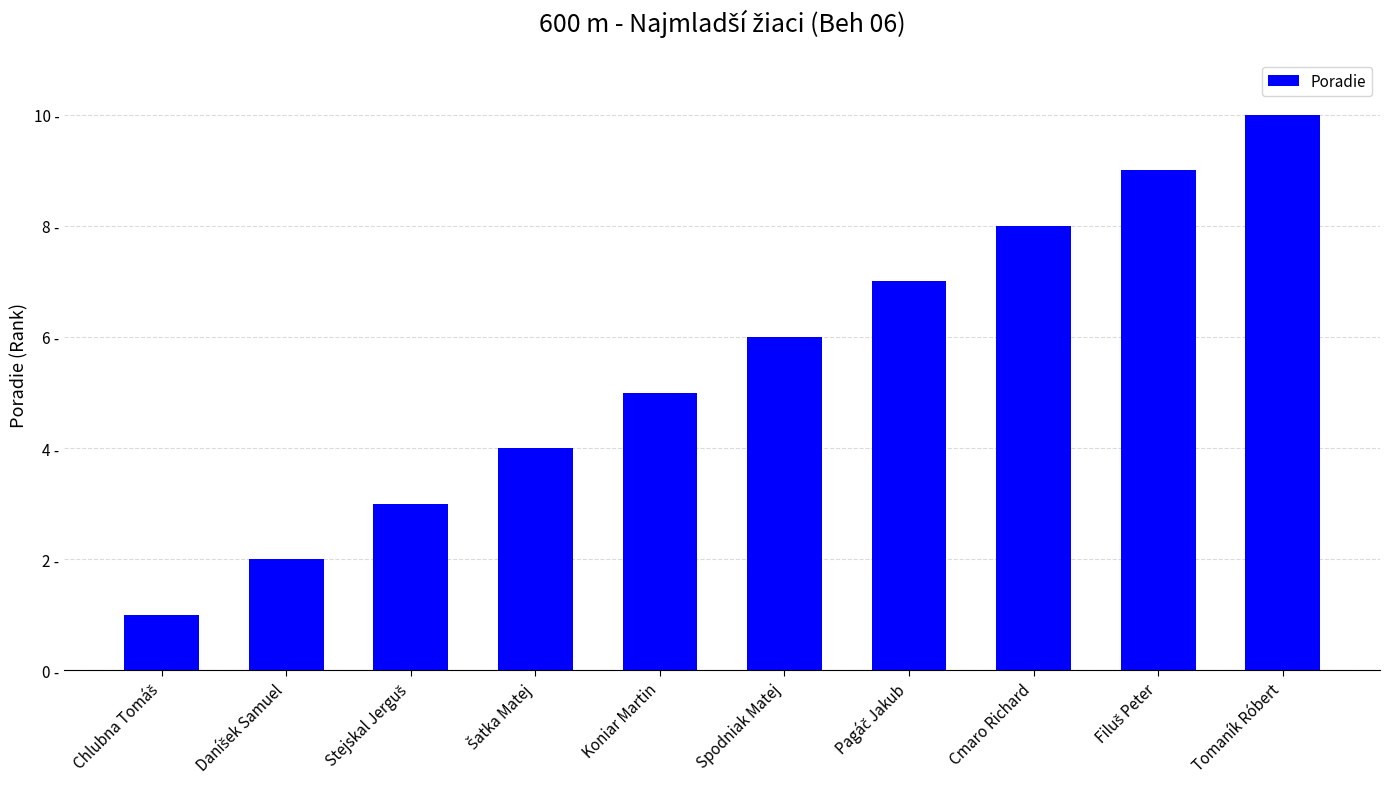

Approximately how many times larger is the value at Daníšek Samuel compared to Spodniak Matej?

0.3